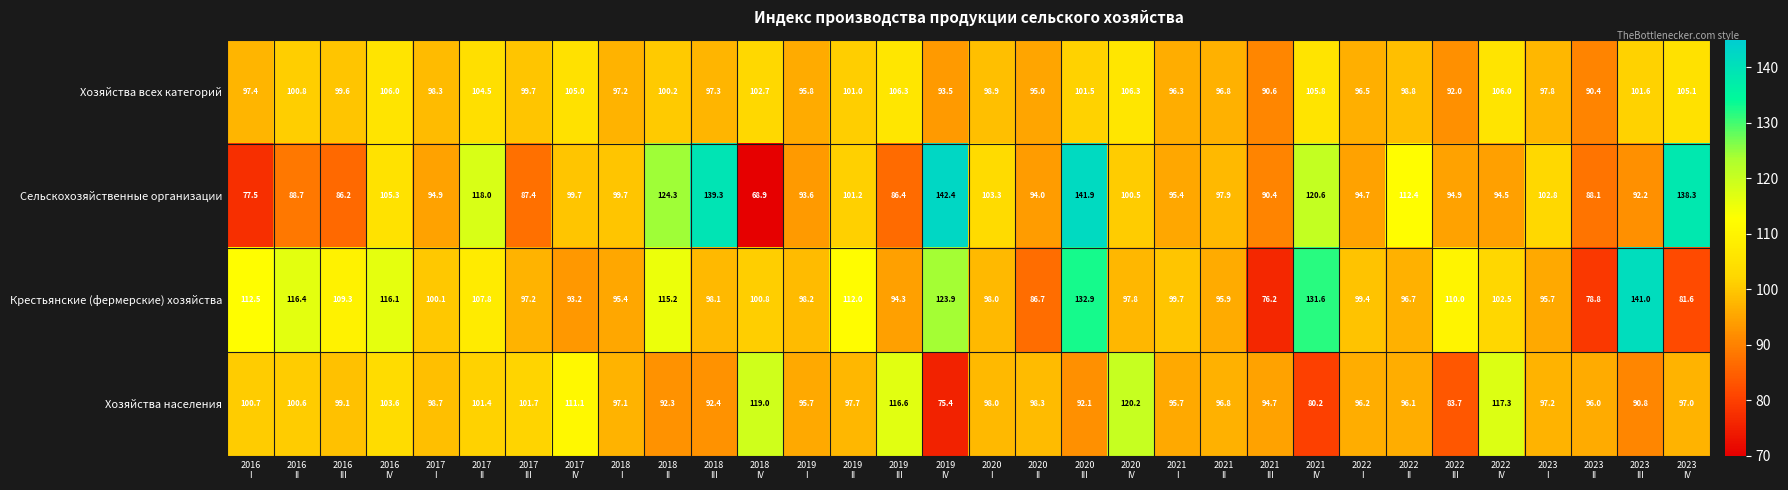

List the series in order of their overall mean, lowest first.

Хозяйства населения, Хозяйства всех категорий, Сельскохозяйственные организации, Крестьянские (фермерские) хозяйства